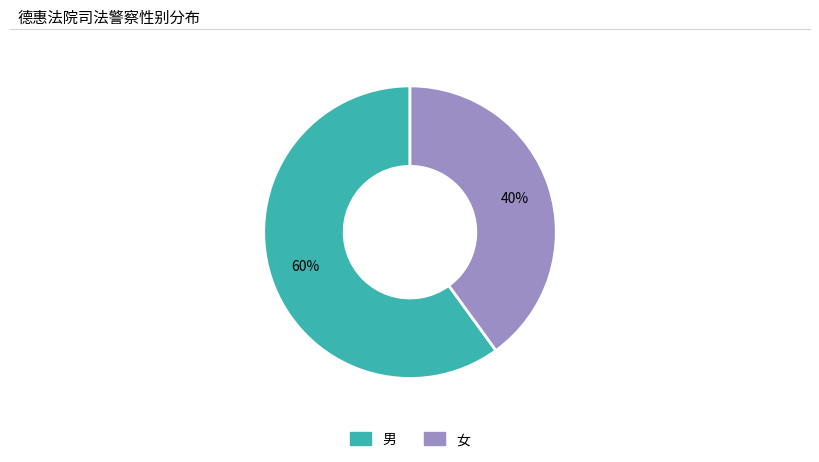

Which slice is the largest?

男